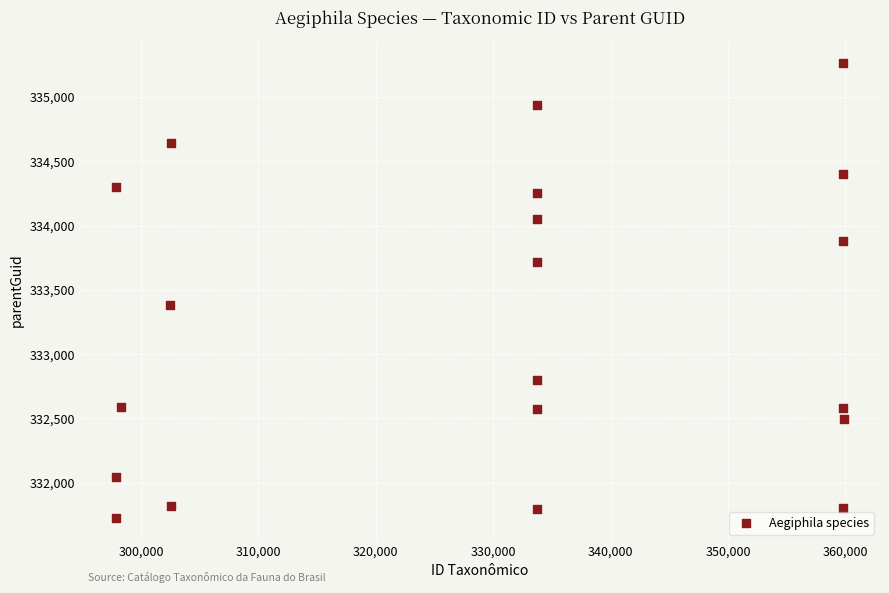

What Y value in the scatter plot is closest to 333494?

333384.7